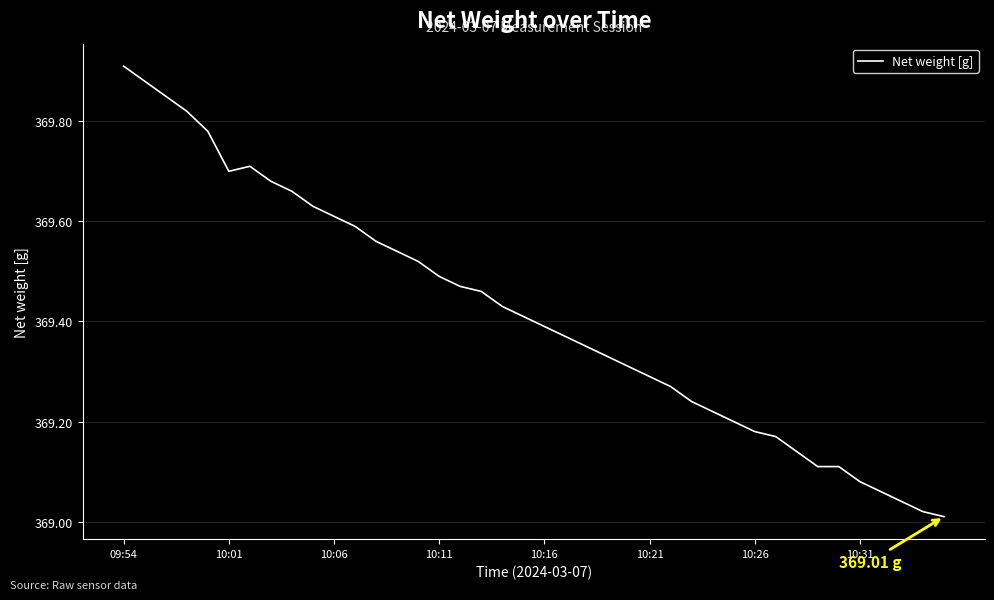

What is the difference between the maximum and minimum values?

0.9